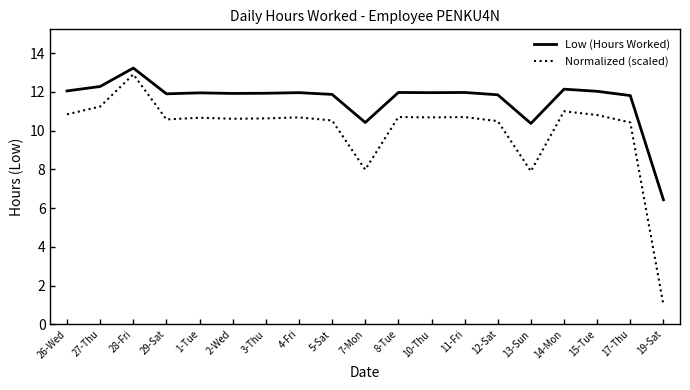

At which category does the chart reach its minimum across all series?

19-Sat